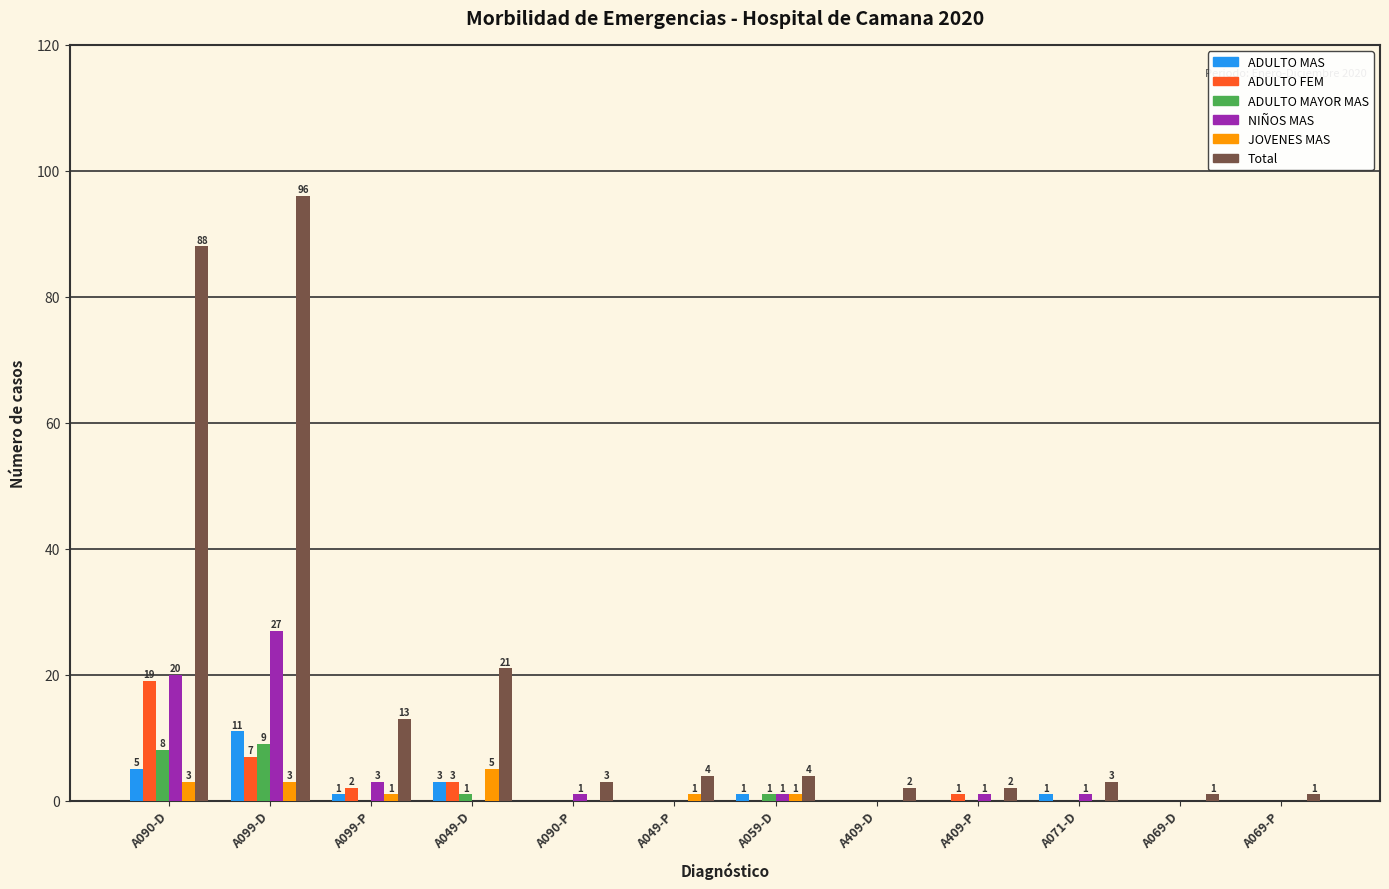

Which series has the largest total across all categories?

Total